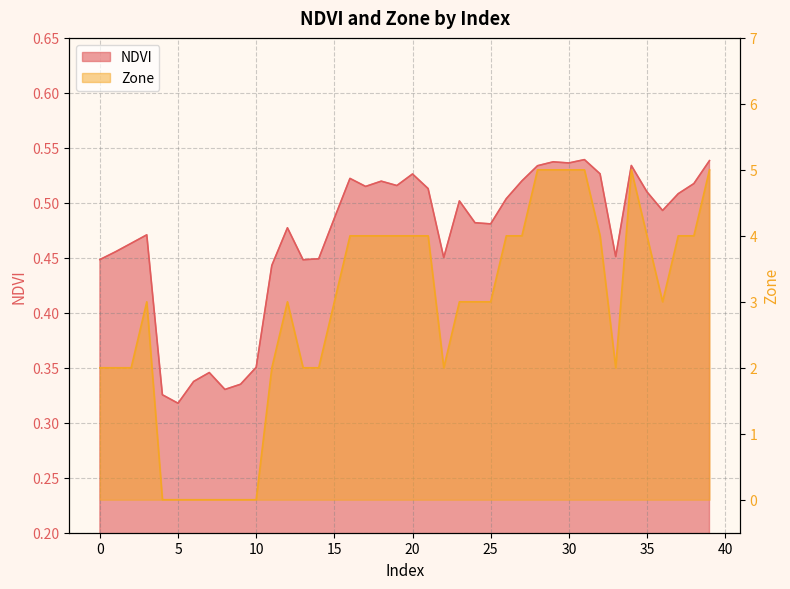

What are all the series names shown in the legend?

NDVI, Zone